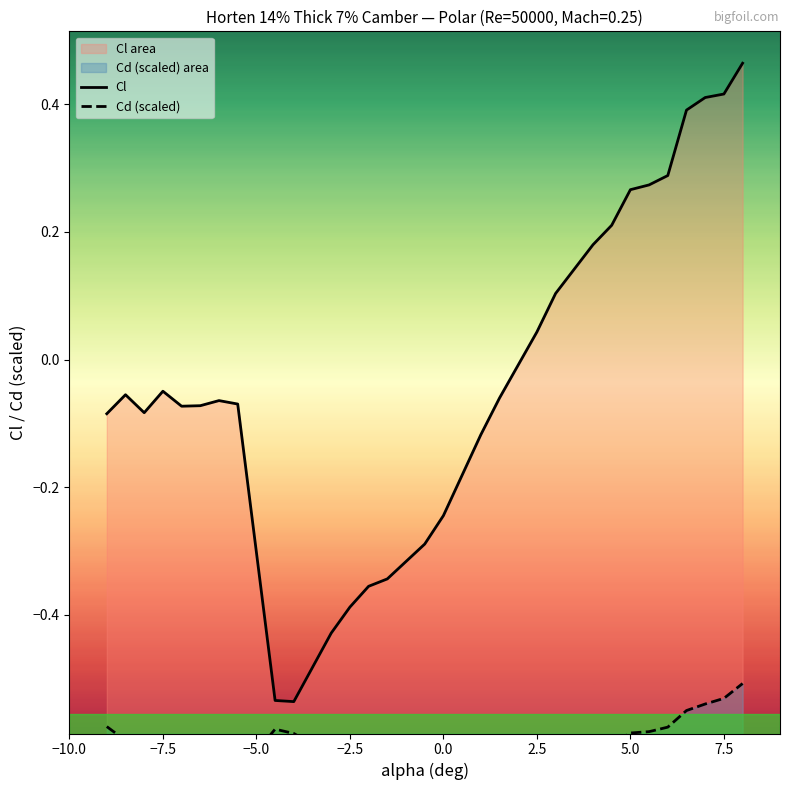

How many interior local valleys does the Cd (scaled) series have?

2